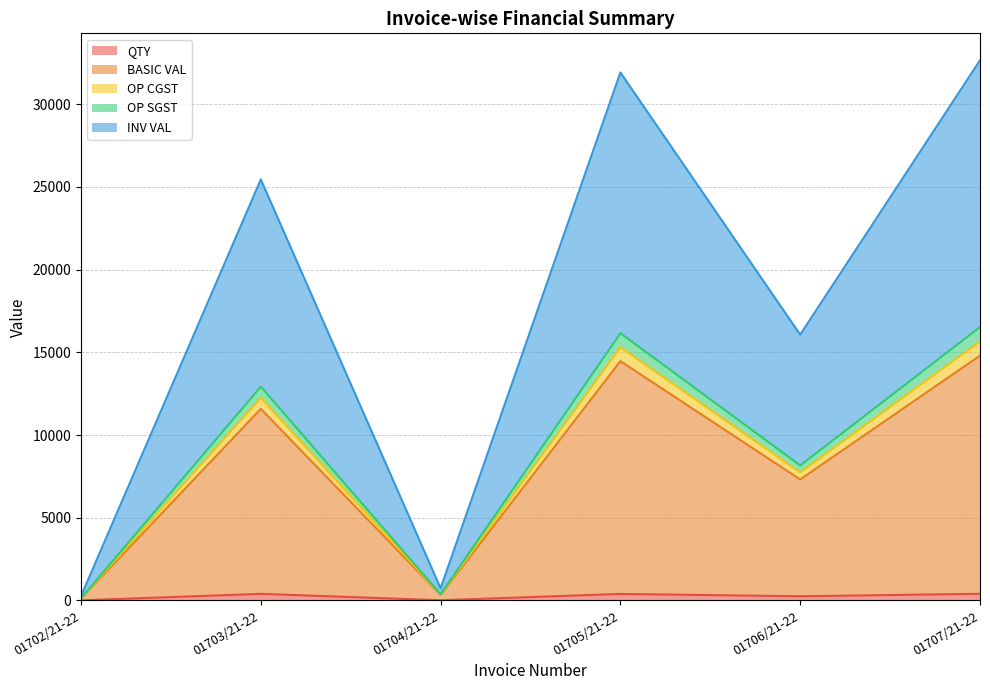

Does the chart display data point markers on the line(s)?

No